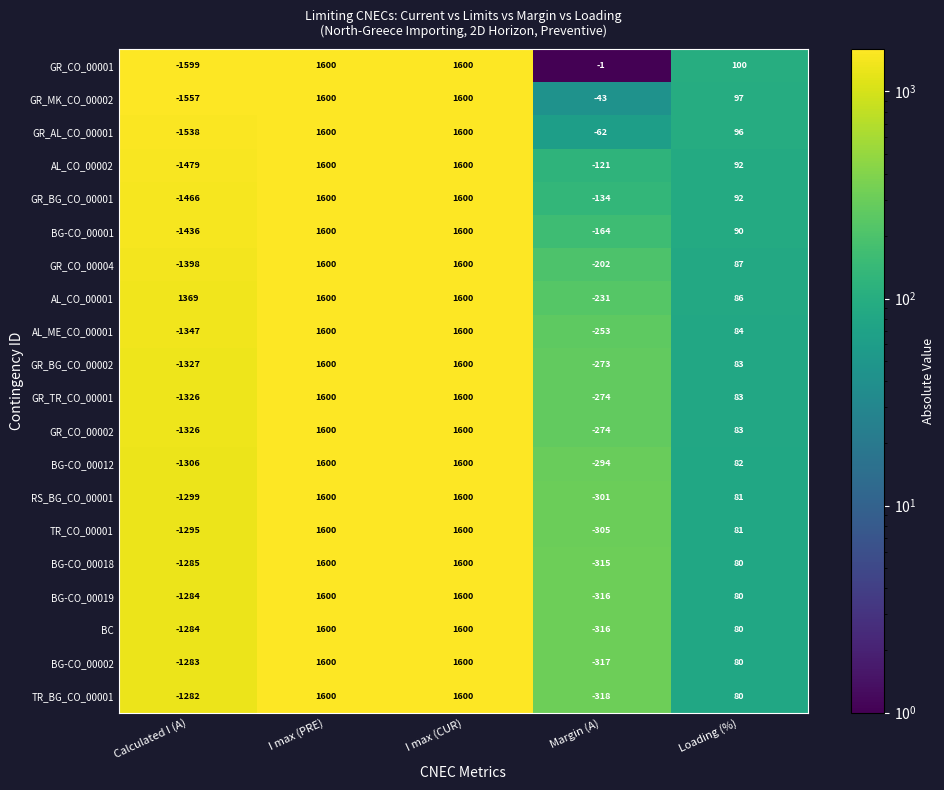

True or false: RS_BG_CO_00001 has a value of 681 at I max (CUR).

False